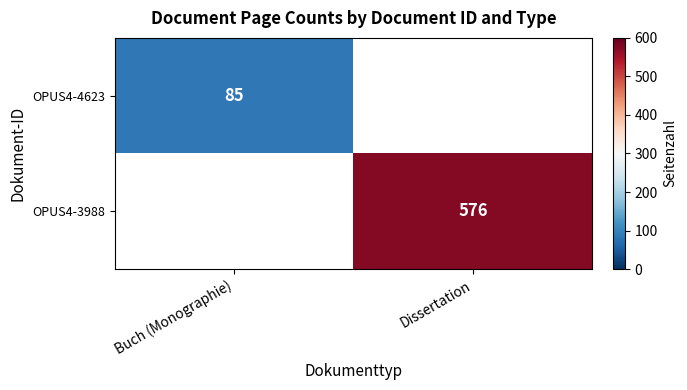

What is the greatest value displayed?

576.0